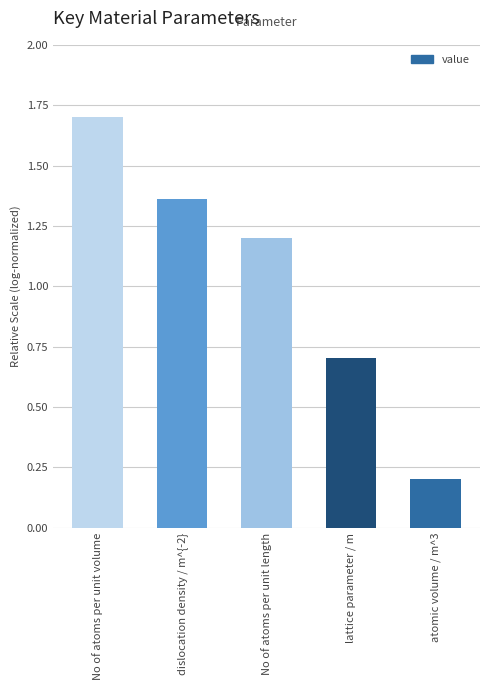

At which label is the value closest to 0?

atomic volume / m^3